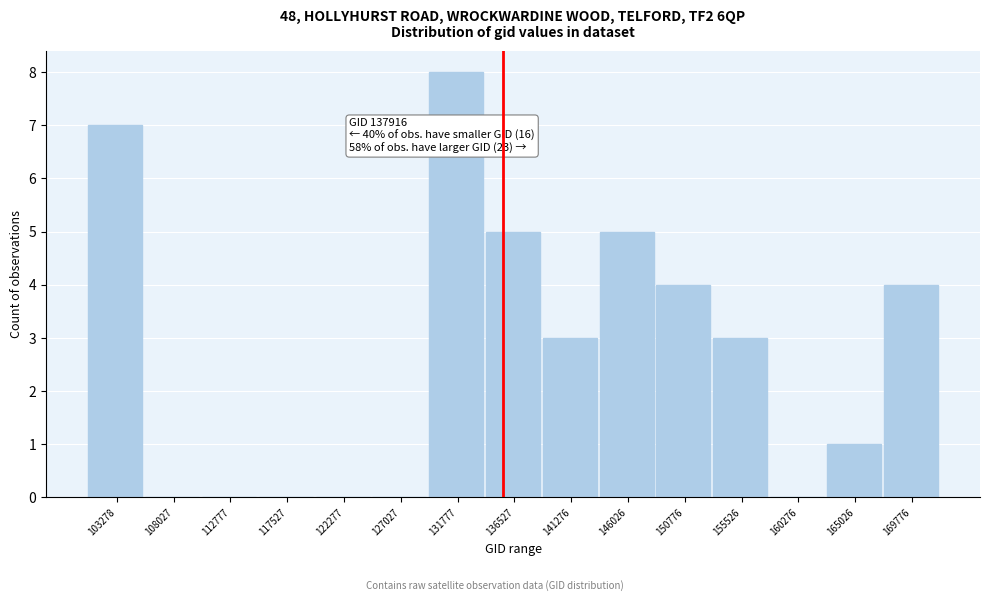

Reading right to left, list all the values displayed in this chart.

169776=4	165026=1	160276=0	155526=3	150776=4	146026=5	141276=3	136527=5	131777=8	127027=0	122277=0	117527=0	112777=0	108027=0	103278=7